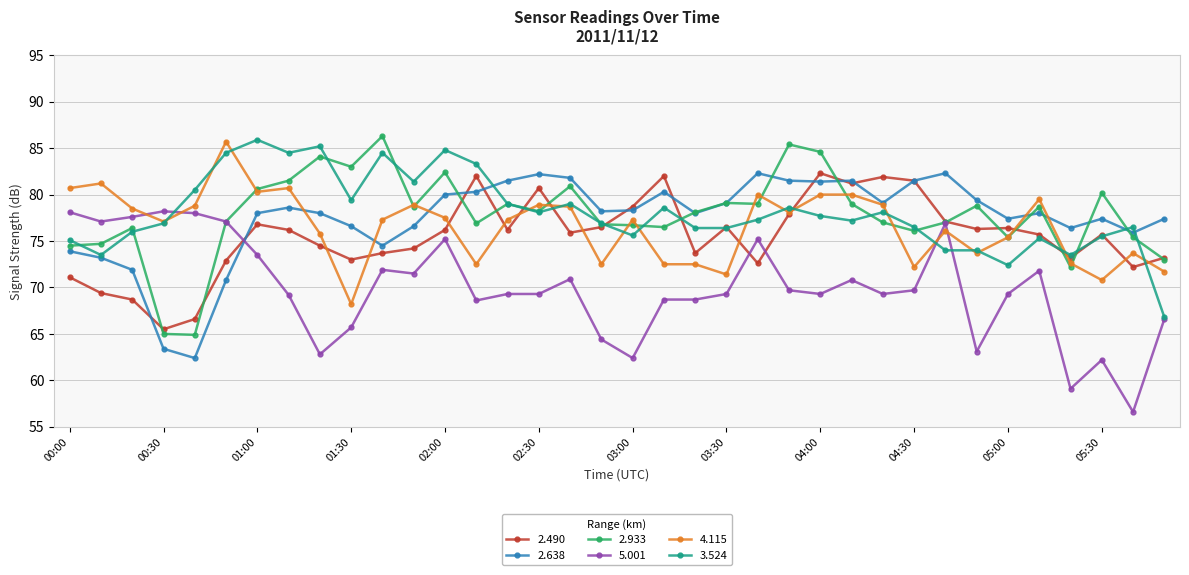

True or false: 2.933 has more than 0 interior local peaks.

True